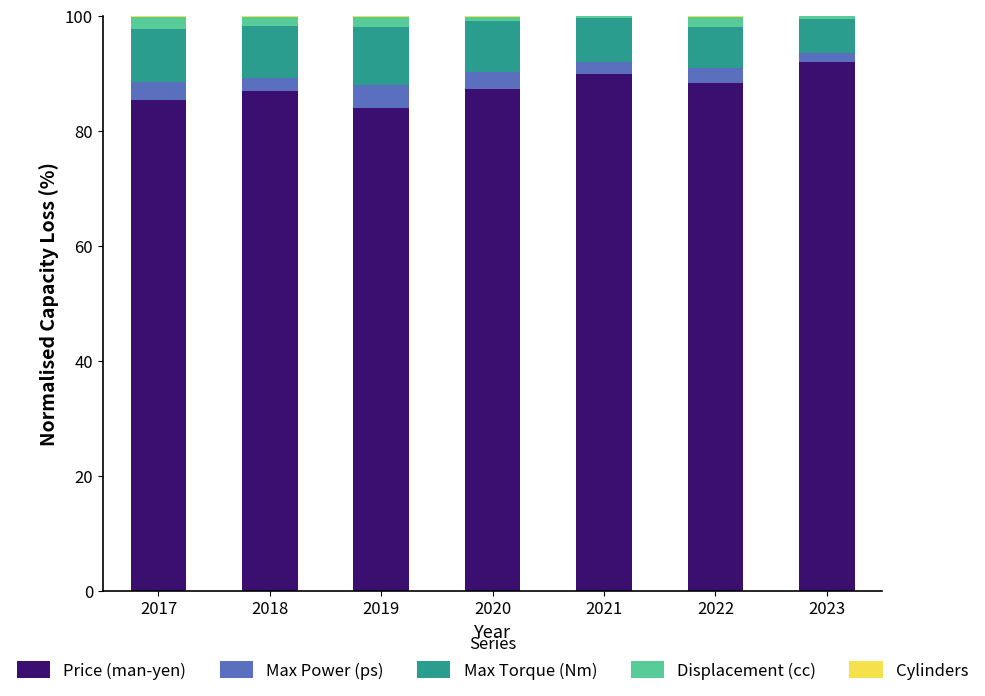

How many distinct data groups are displayed?

5